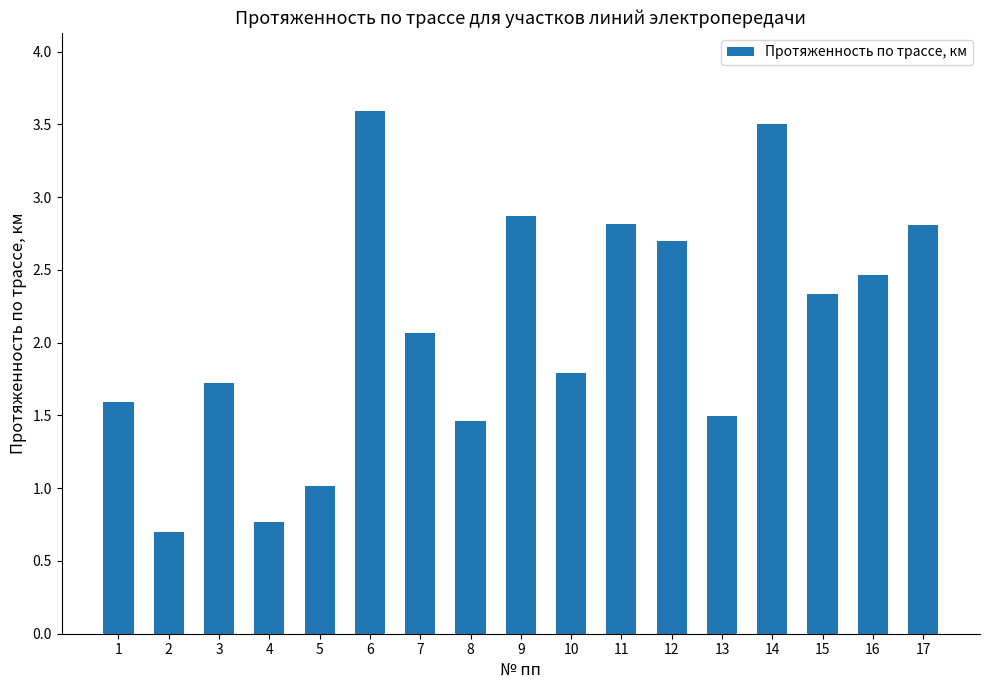

Which label corresponds to the smallest value in the chart?

2